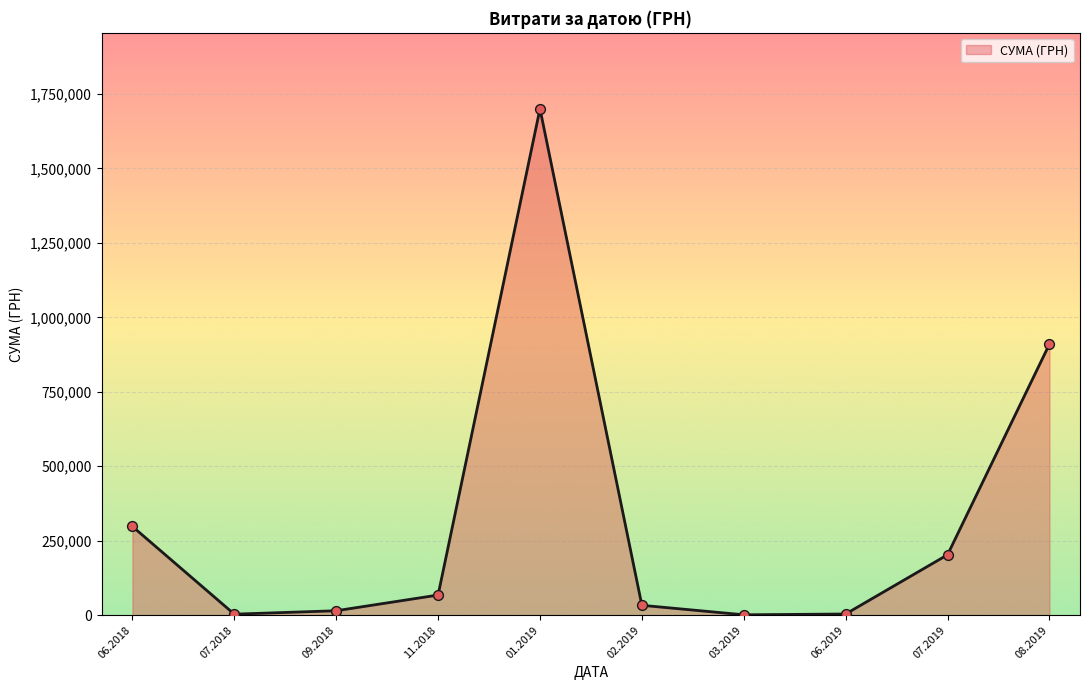

Approximately how many times larger is the value at 07.2019 compared to 06.2018?

0.7